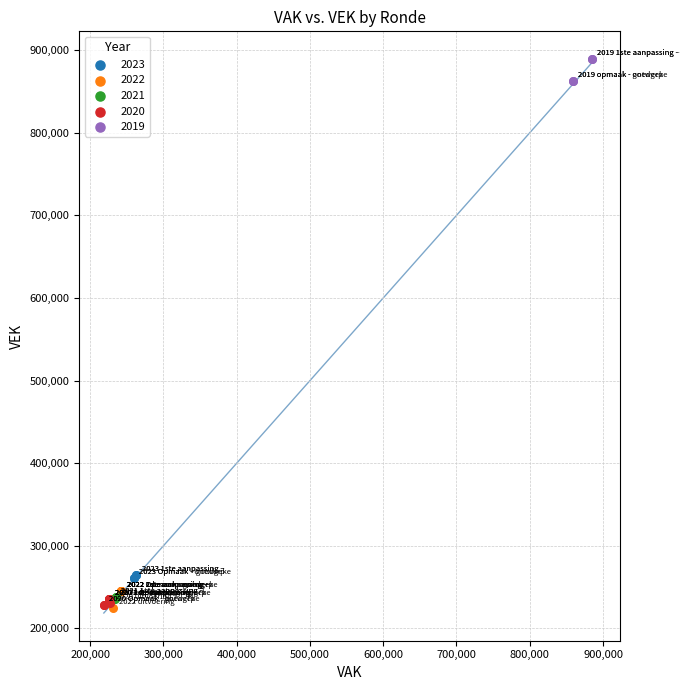

Which series reaches the maximum Y coordinate?

2019